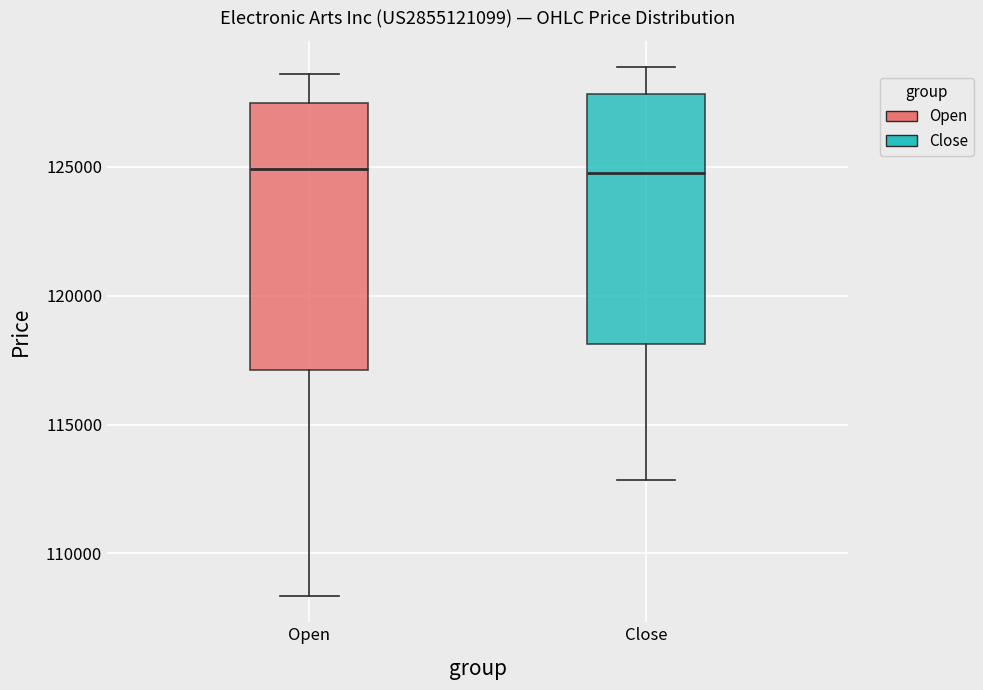

Reading left to right, read every box against the y-axis: the position of its median line, the range the box covers, and the ends of its whiskers. The values are not printed on the chart, so give them approximately, as read against the axis.

Open: median 125000, box 117000 to 127500, whiskers 108500 to 128500
Close: median 125000, box 118000 to 128000, whiskers 113000 to 129000